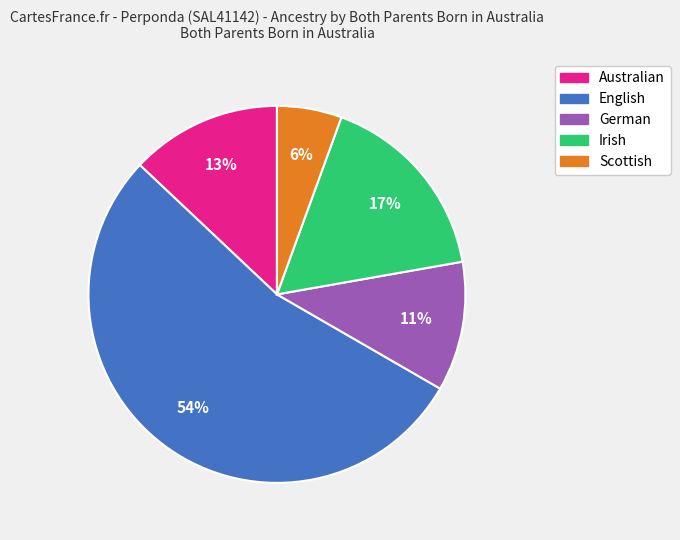

Between English and Irish, which is larger?

English